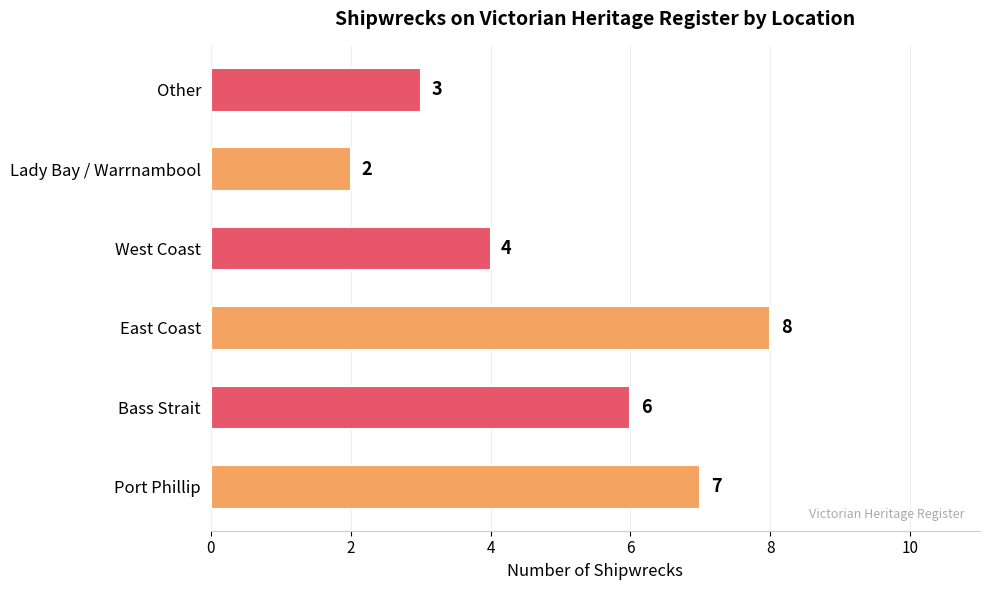

What is the difference between the second highest and second lowest values?

4